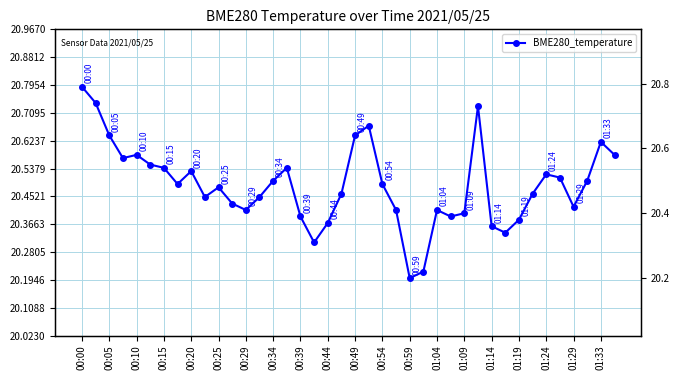

Read the value at 01:29.

20.4